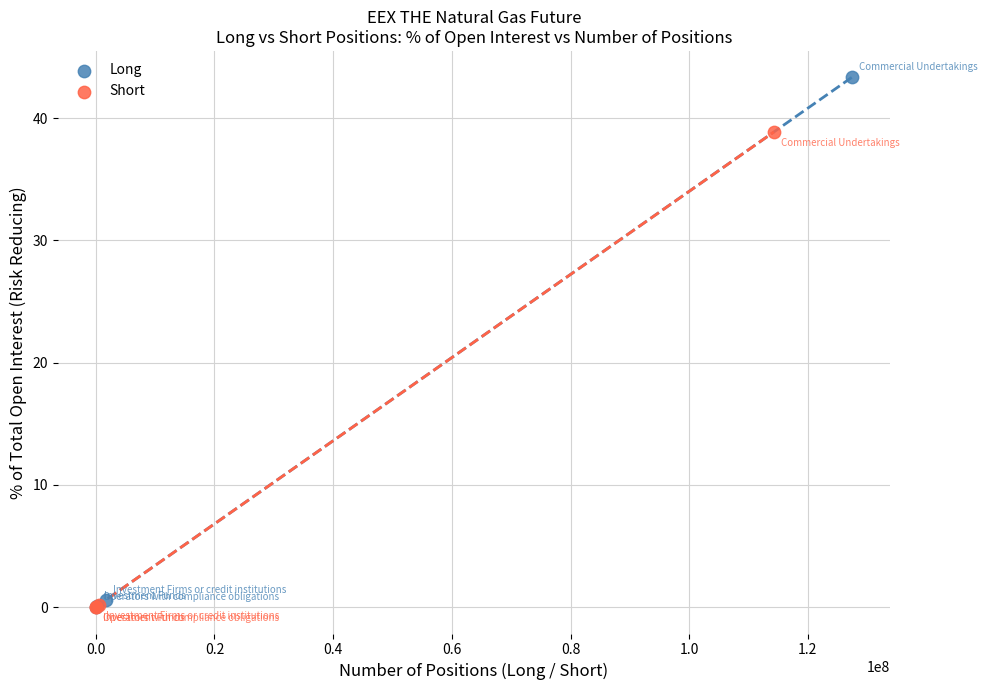

Which series contains the highest Y value?

Long